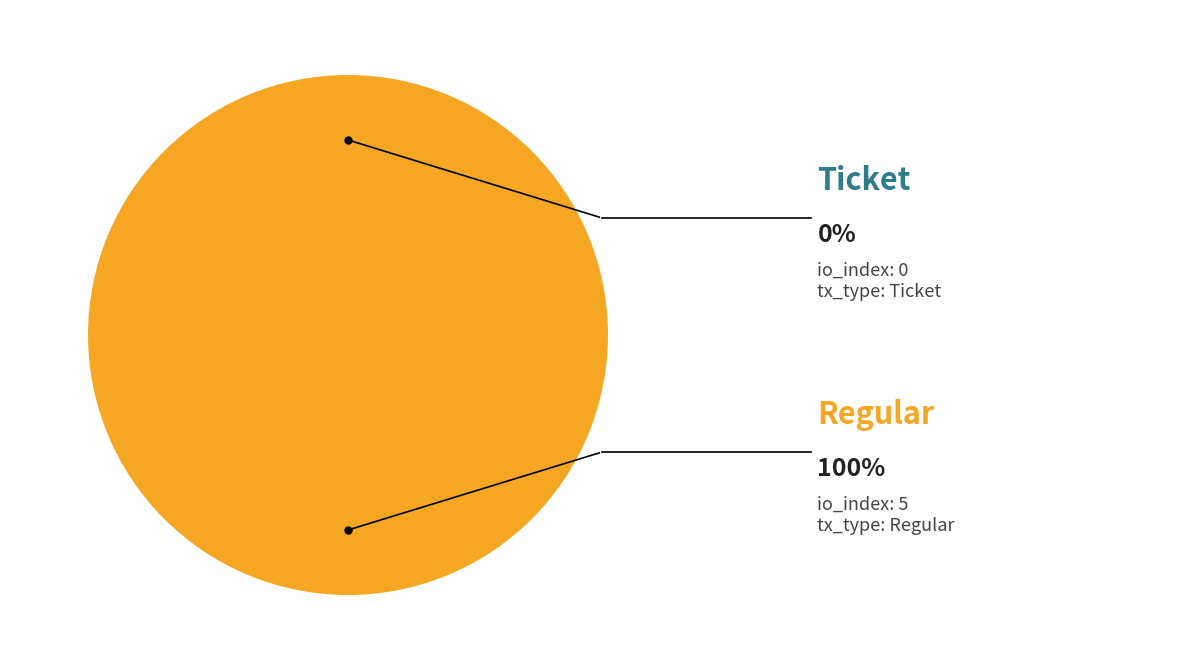

Does any single category account for the majority?

Yes